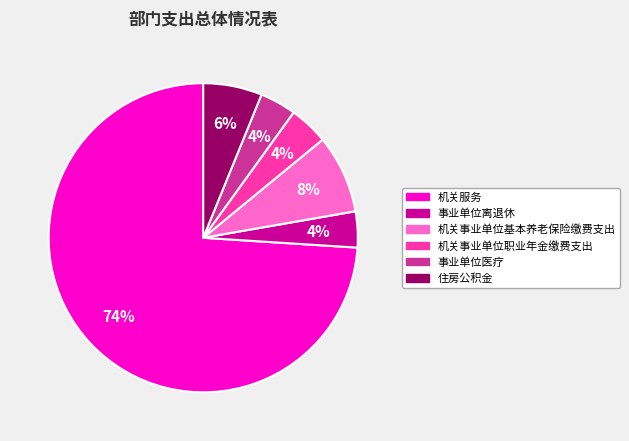

Is 事业单位医疗 the majority of the pie?

No